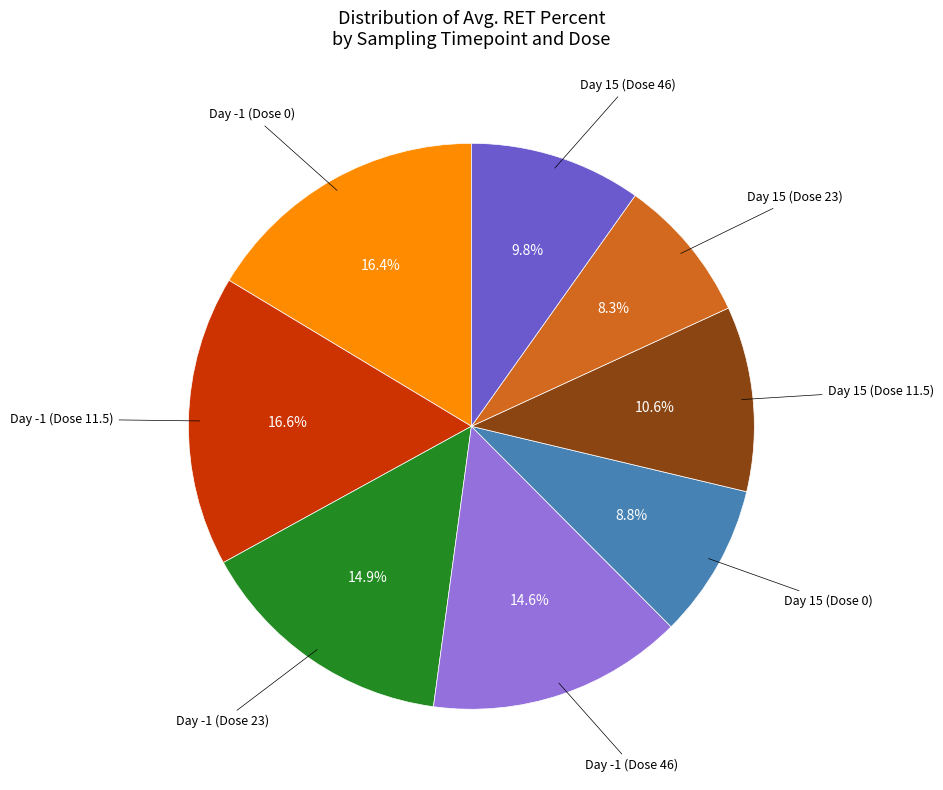

Is Day 15 (Dose 23) the majority of the pie?

No